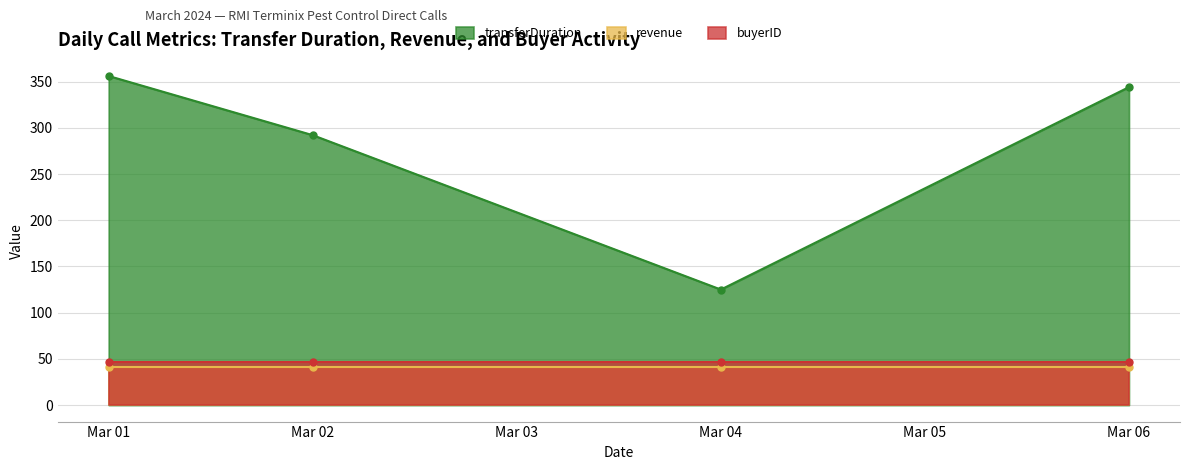

The revenue series shows 11 at 2024-03-04. True or false?

False